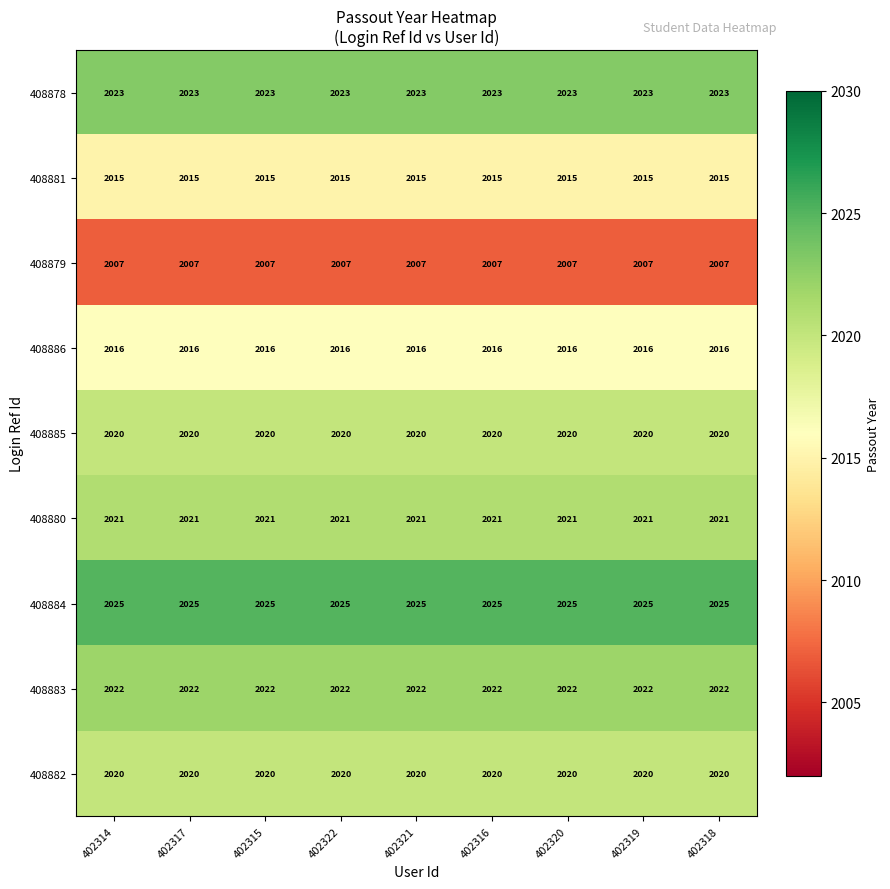

How many distinct data groups are displayed?

9